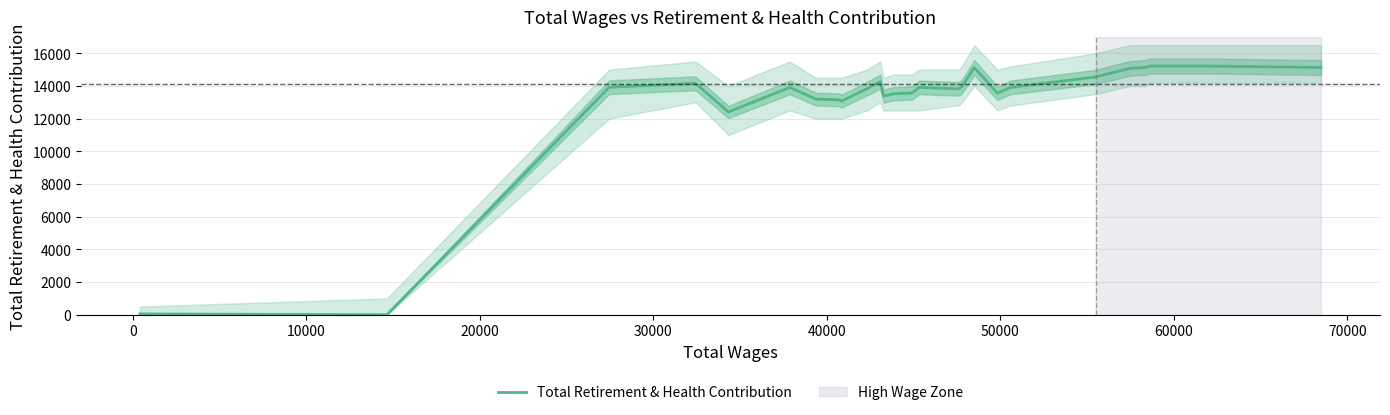

How many lines are shown in the chart?

1